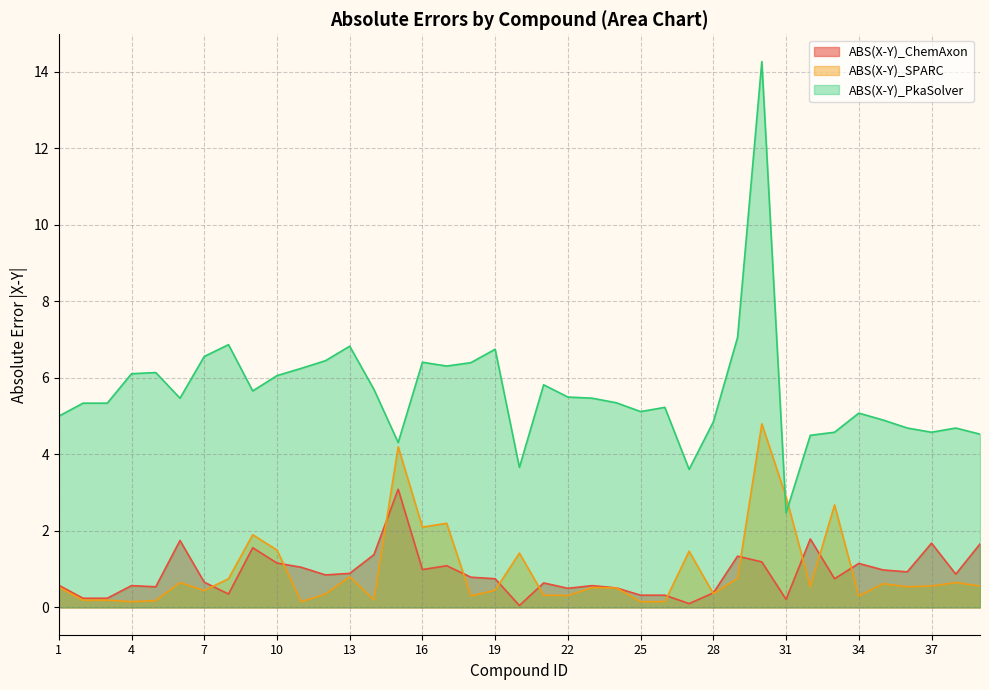

Reading left to right, what are all the values shown in this chart?

ABS(X-Y)_ChemAxon: 0.6	0.2	0.2	0.6	0.5	1.8	0.7	0.3	1.6	1.2	1.1	0.8	0.9	1.4	3.1	1.0	1.1	0.8	0.8	0.1	0.6	0.5	0.6	0.5	0.3	0.3	0.1	0.4	1.3	1.2	0.2	1.8	0.8	1.1	1.0	0.9	1.7	0.9	1.7
ABS(X-Y)_SPARC: 0.5	0.2	0.2	0.1	0.2	0.7	0.4	0.8	1.9	1.5	0.1	0.3	0.8	0.2	4.2	2.1	2.2	0.3	0.5	1.4	0.3	0.3	0.5	0.5	0.1	0.1	1.5	0.4	0.8	4.8	2.9	0.5	2.7	0.3	0.6	0.5	0.6	0.7	0.6
ABS(X-Y)_PkaSolver: 5.0	5.3	5.3	6.1	6.1	5.5	6.6	6.9	5.7	6.1	6.2	6.5	6.8	5.7	4.3	6.4	6.3	6.4	6.8	3.7	5.8	5.5	5.5	5.3	5.1	5.2	3.6	4.8	7.1	14.3	2.5	4.5	4.6	5.1	4.9	4.7	4.6	4.7	4.5